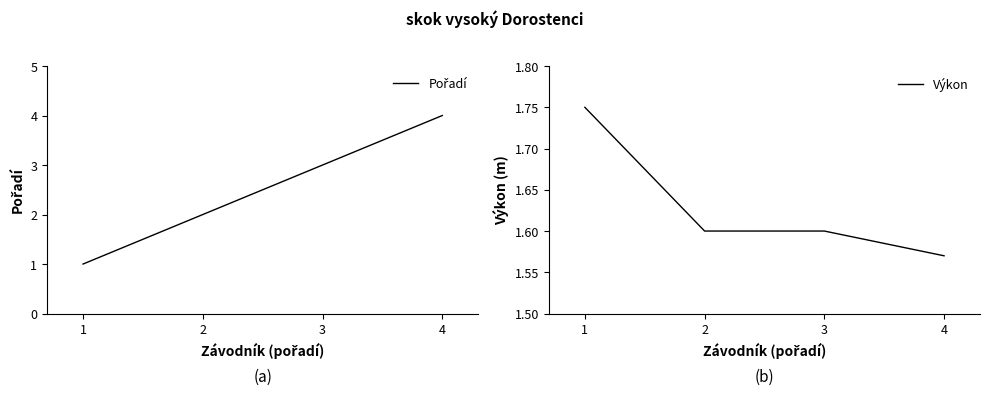

Is it true that Výkon equals 1.2 at 1?

False